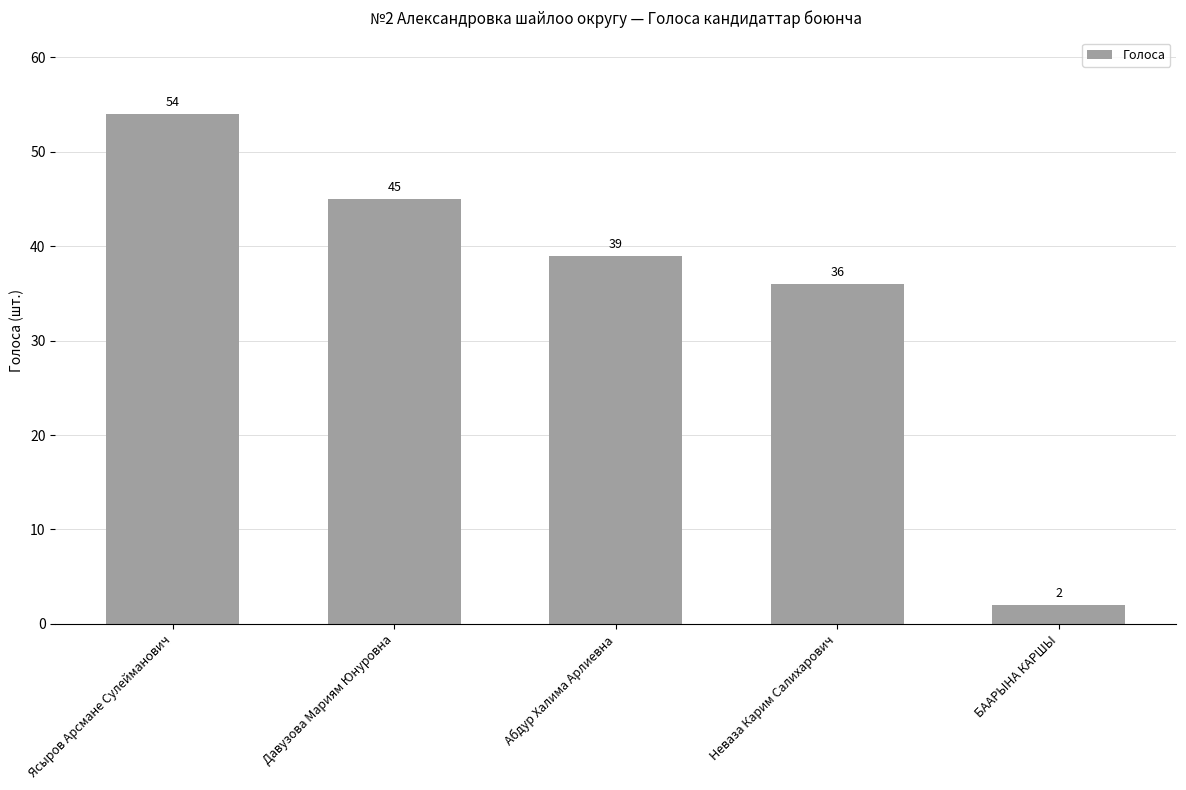

What is the difference between the maximum and minimum values?

52